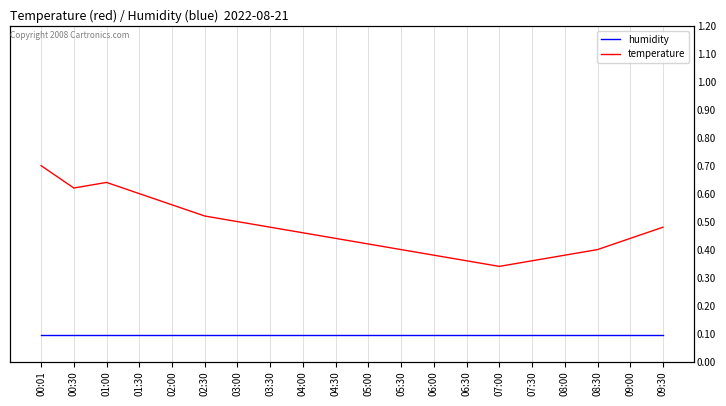

What is the spread (max minus min) of values at 06:00?

0.3